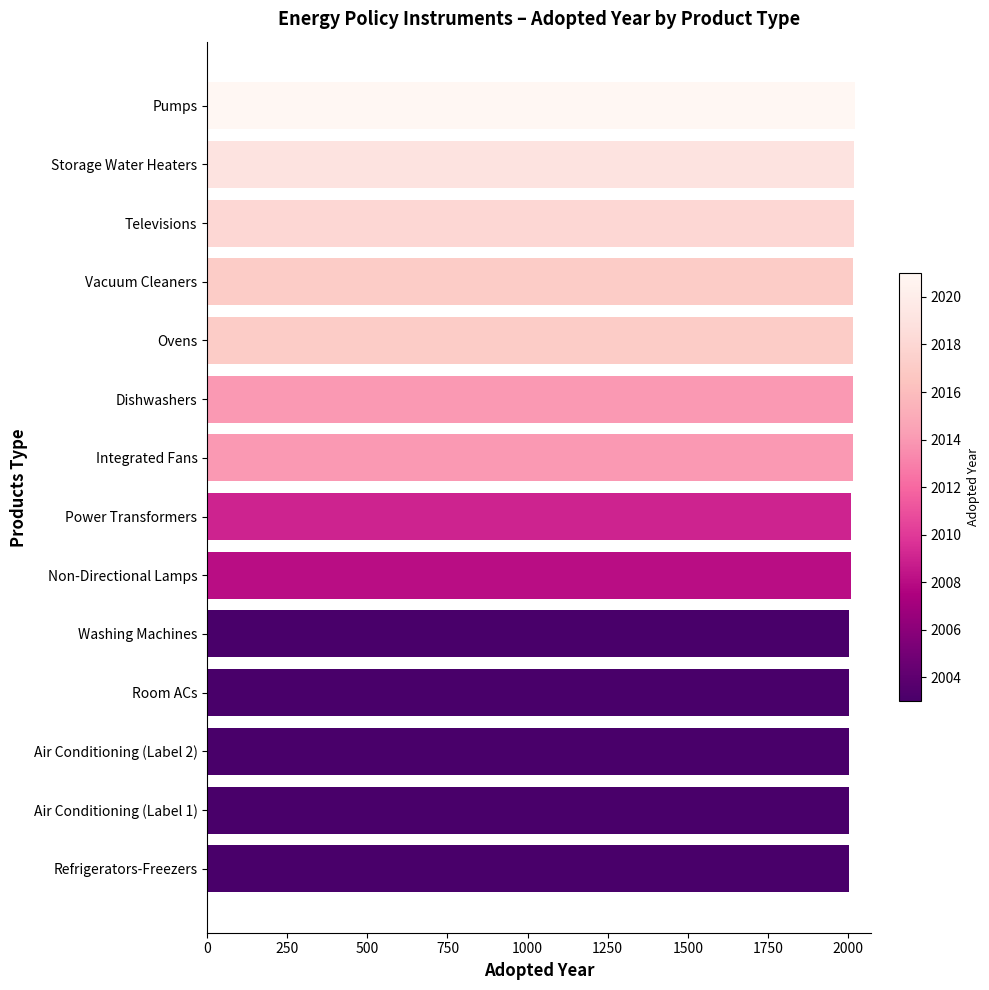

True or false: the data shows 2003 at Refrigerators-Freezers.

True